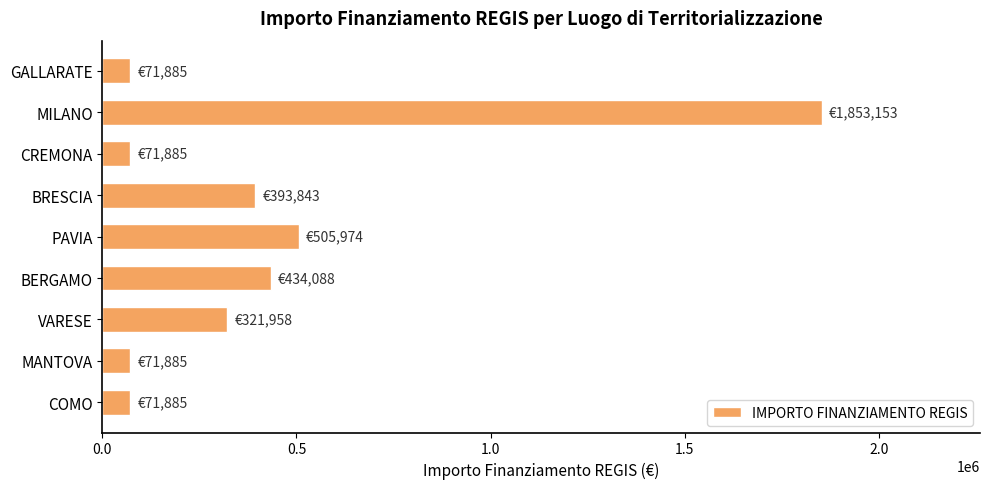

Approximately how many times larger is the value at PAVIA compared to COMO?

7.0